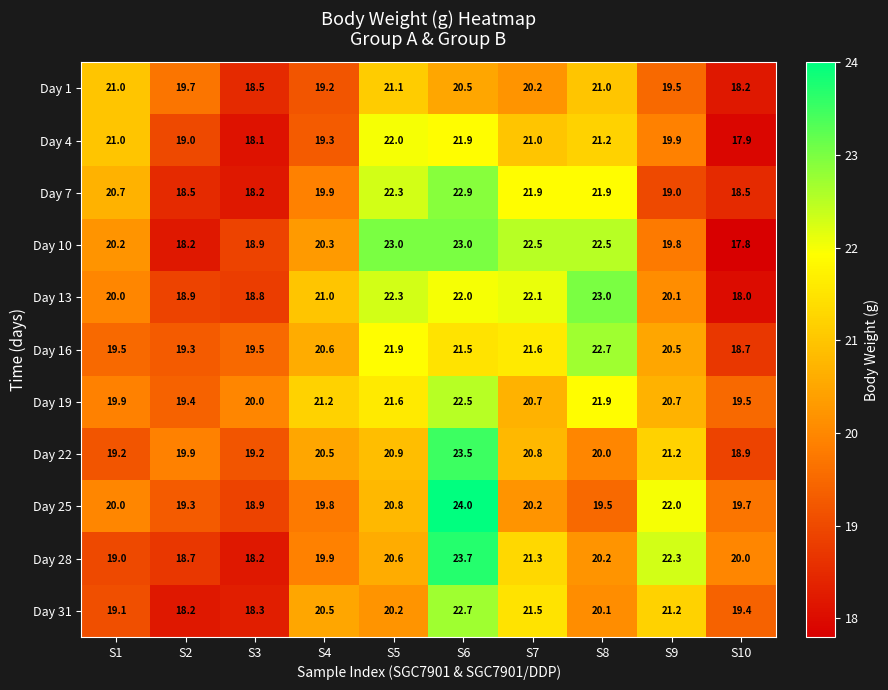

How many data points in Day 31 are less than 20?

4